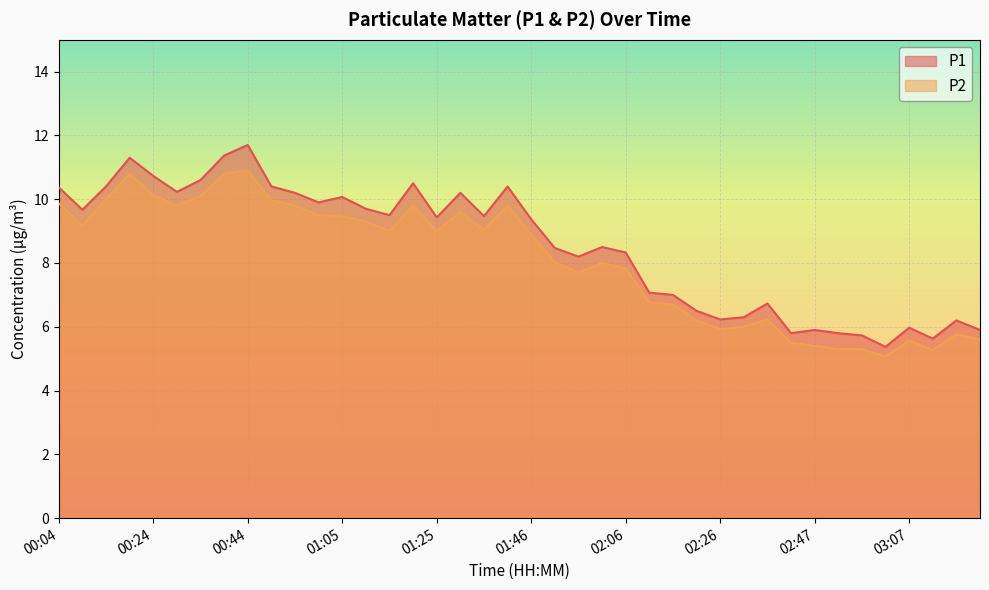

Rank the series by their average value, from lowest to highest.

P2, P1